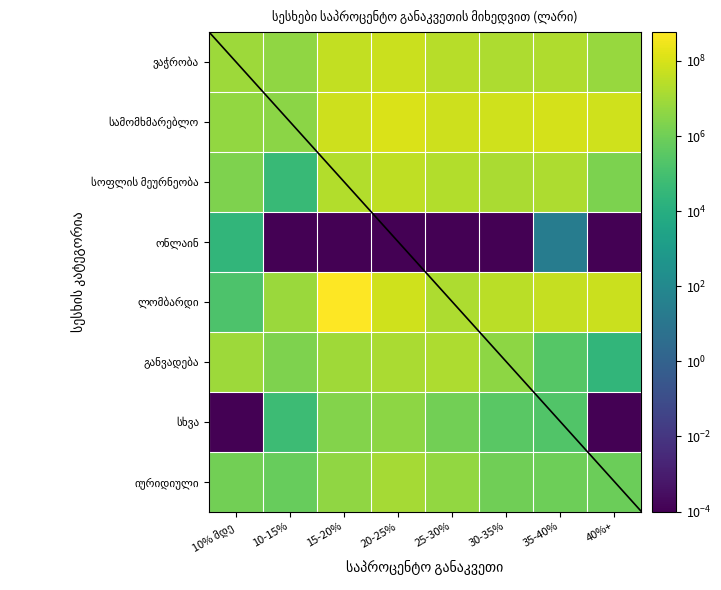

What is the greatest value displayed?

604215268.8